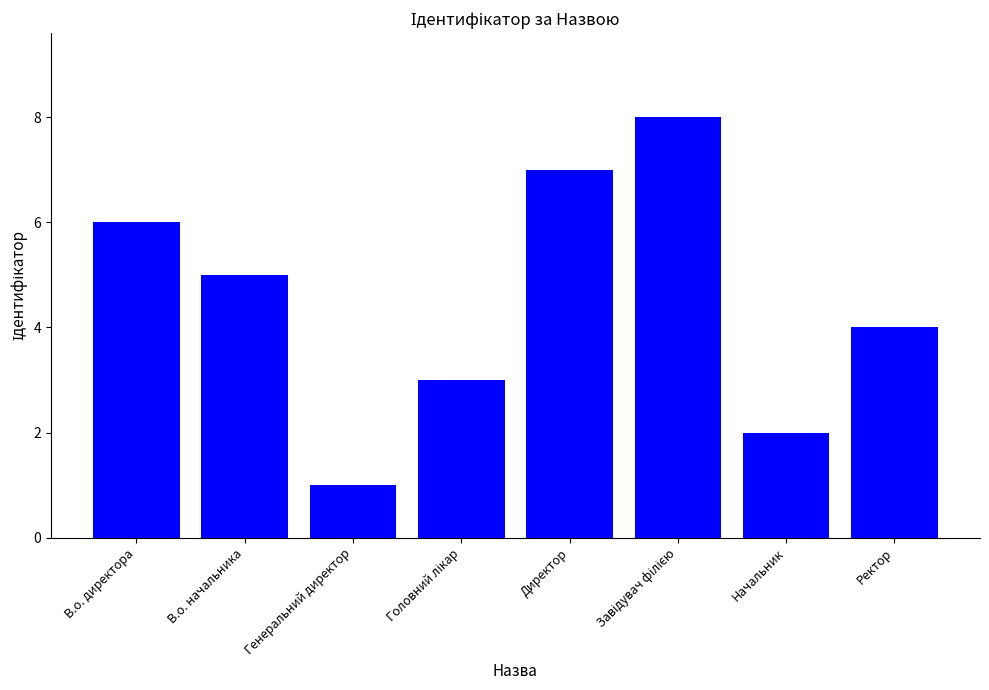

What is the sum of all values?

36